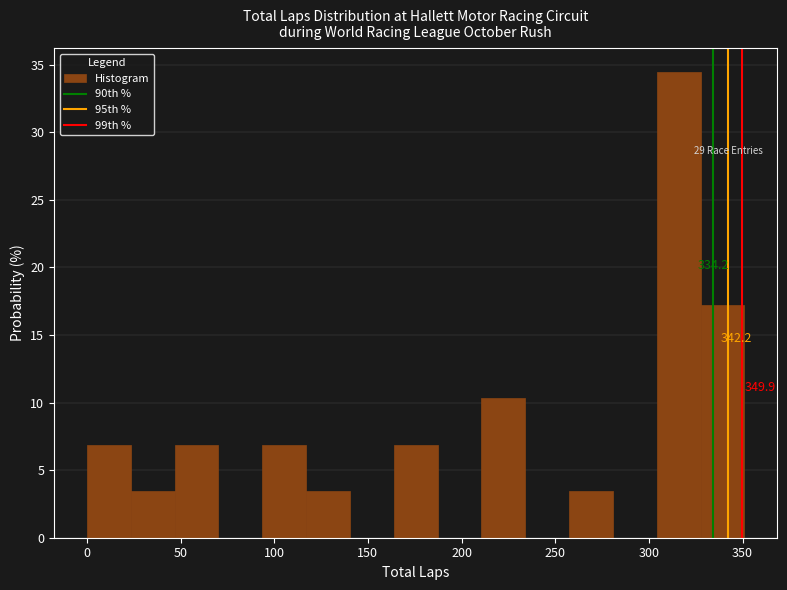

Over which range of the x-axis is the bar tallest?

305 to 330